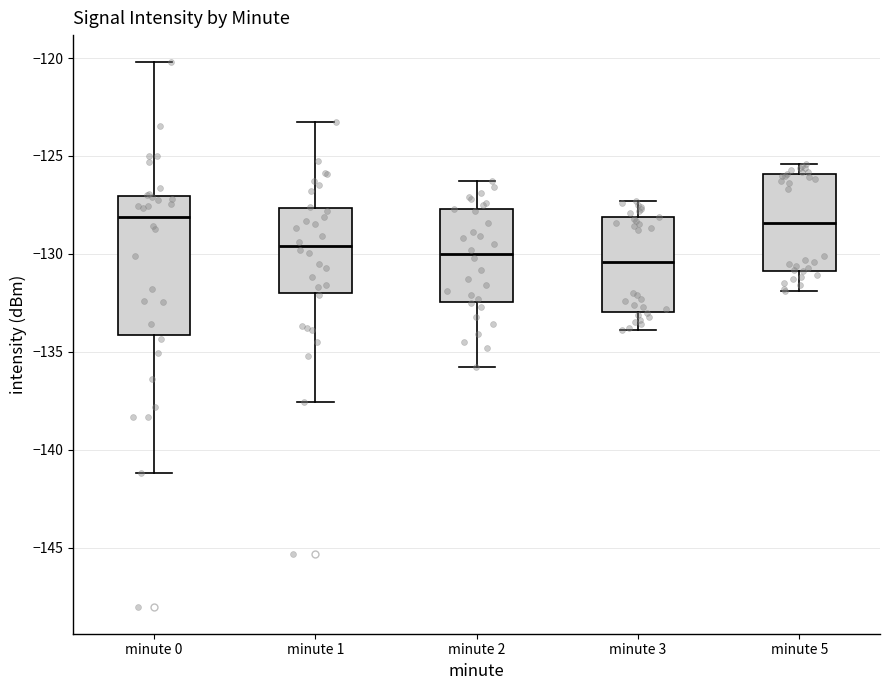

Where does the lower whisker of the box for minute 0 end on the y-axis? The values are not printed on the chart, so give them approximately, as read against the axis.

-141.0